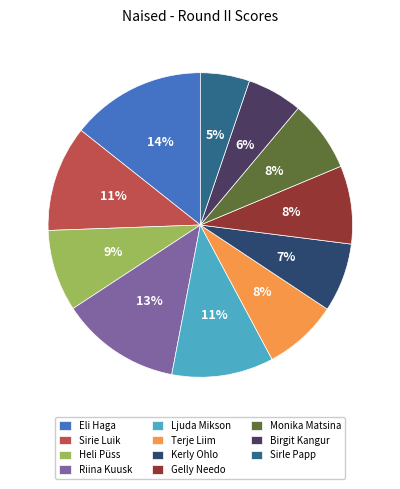

Does any single category account for the majority?

No